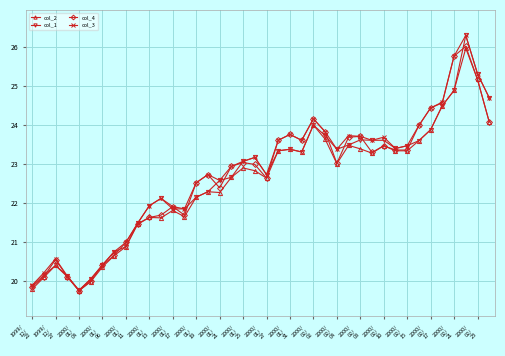

What is the maximum value for col_2?

26.0